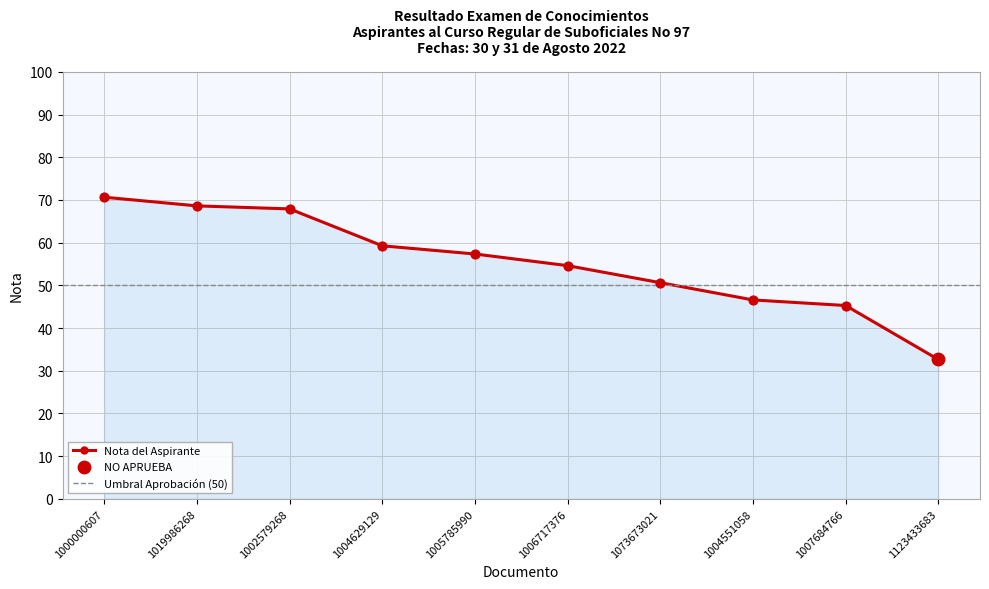

What is the change in value from 1004629129 to 1004551058?

-12.7